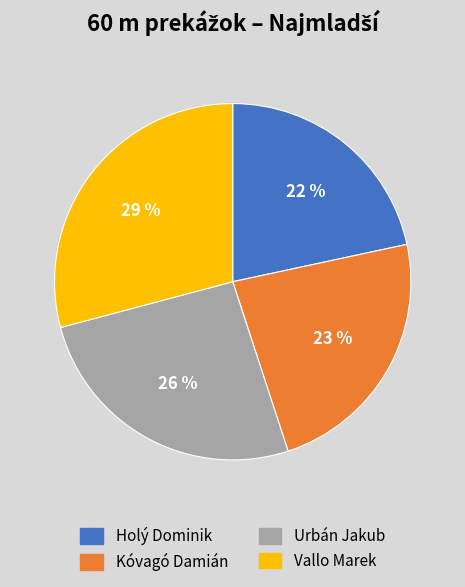

Which slice is the largest?

Vallo Marek